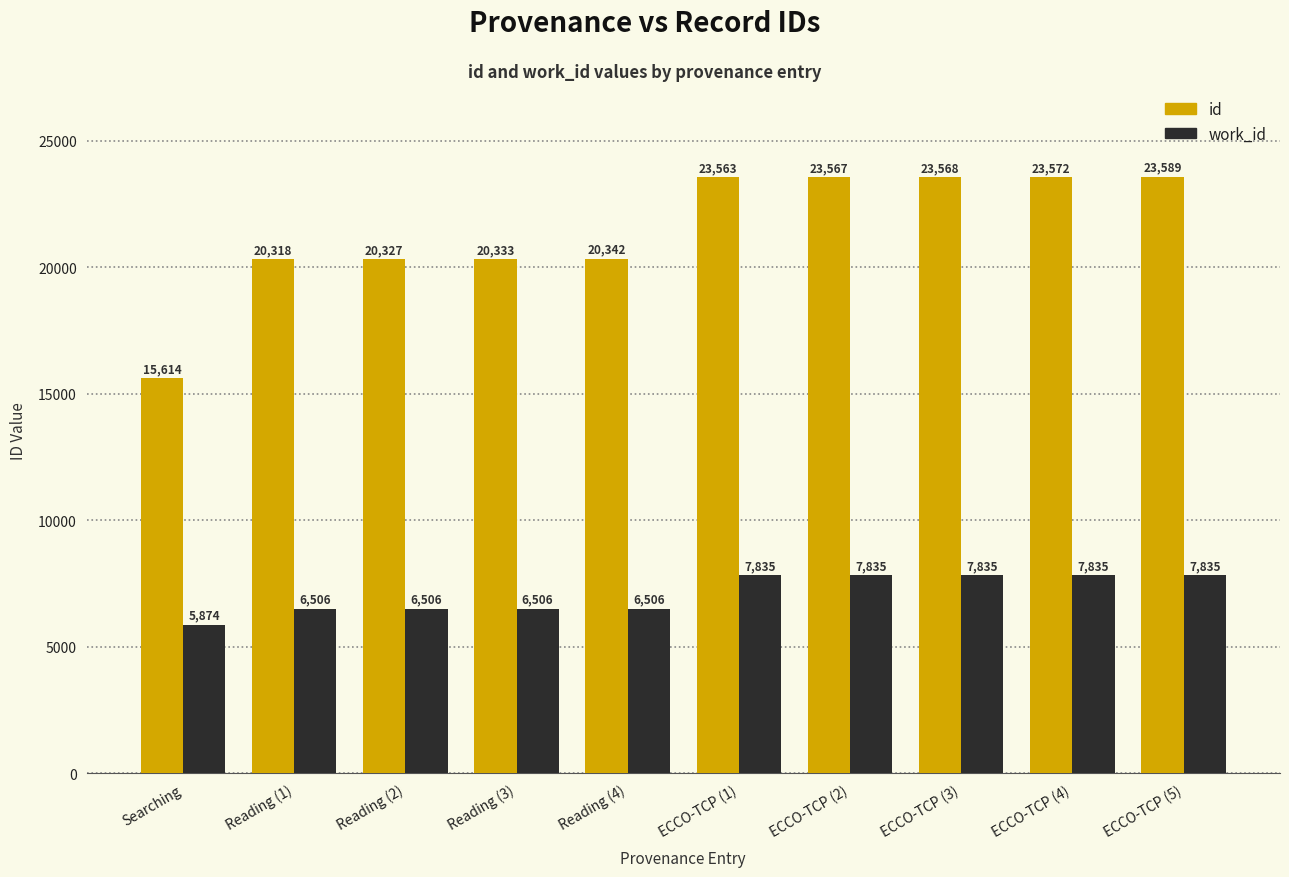

How many bars are there in total?

20